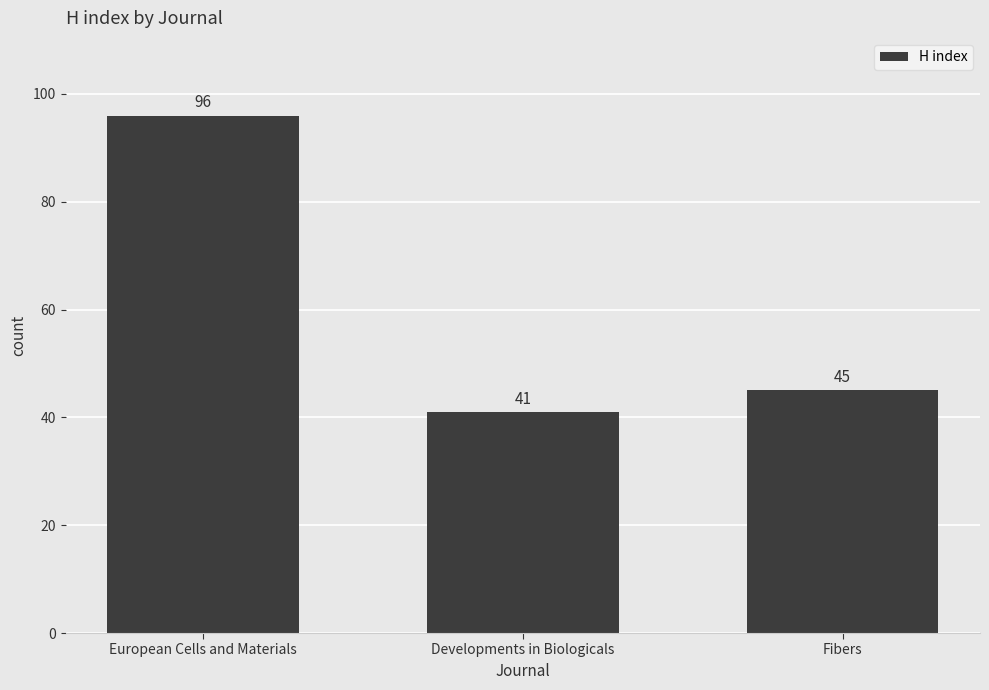

The chart shows a value of 45 at Fibers. True or false?

True